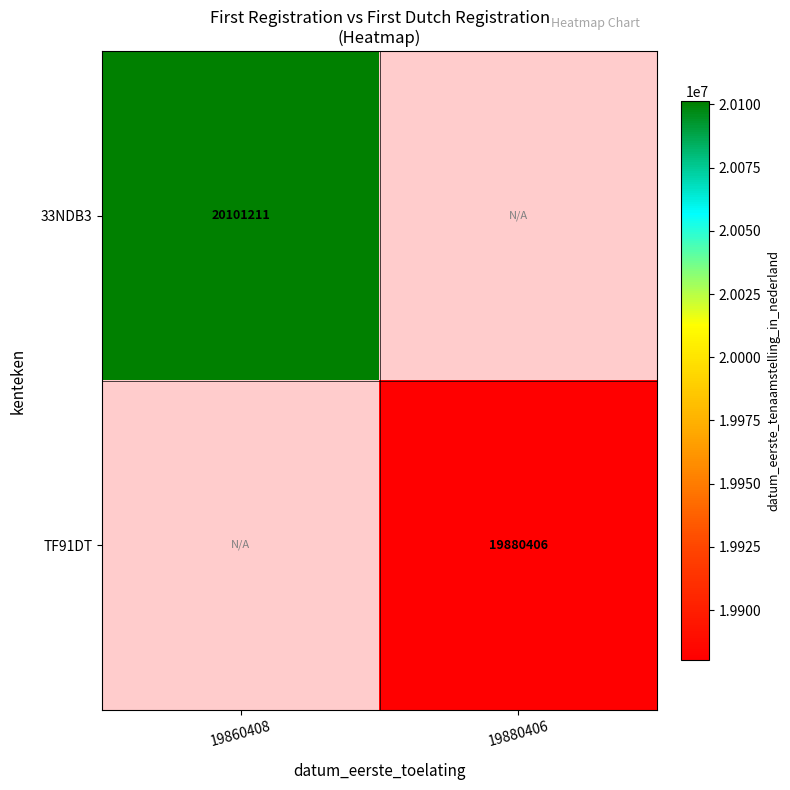

The value of TF91DT at 19880406 is 19880406. True or false?

True